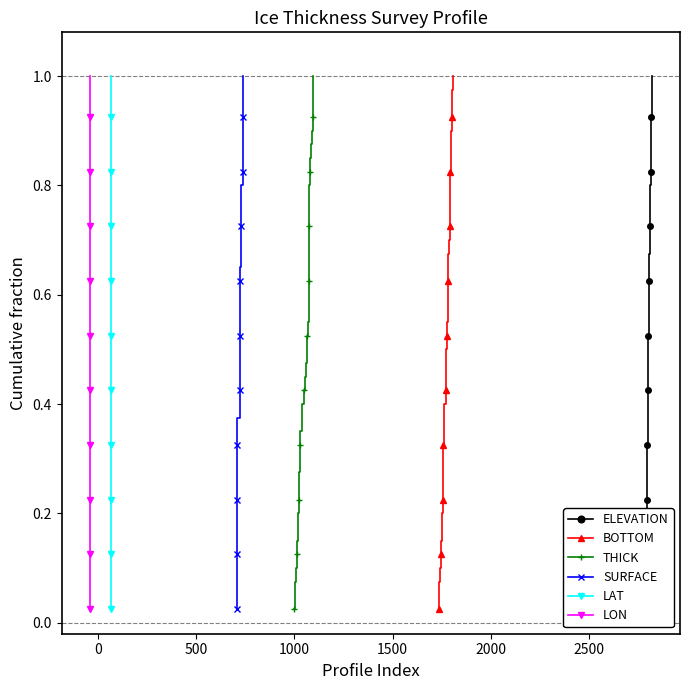

True or false: LAT has more than 2 points higher than both neighbors.

False